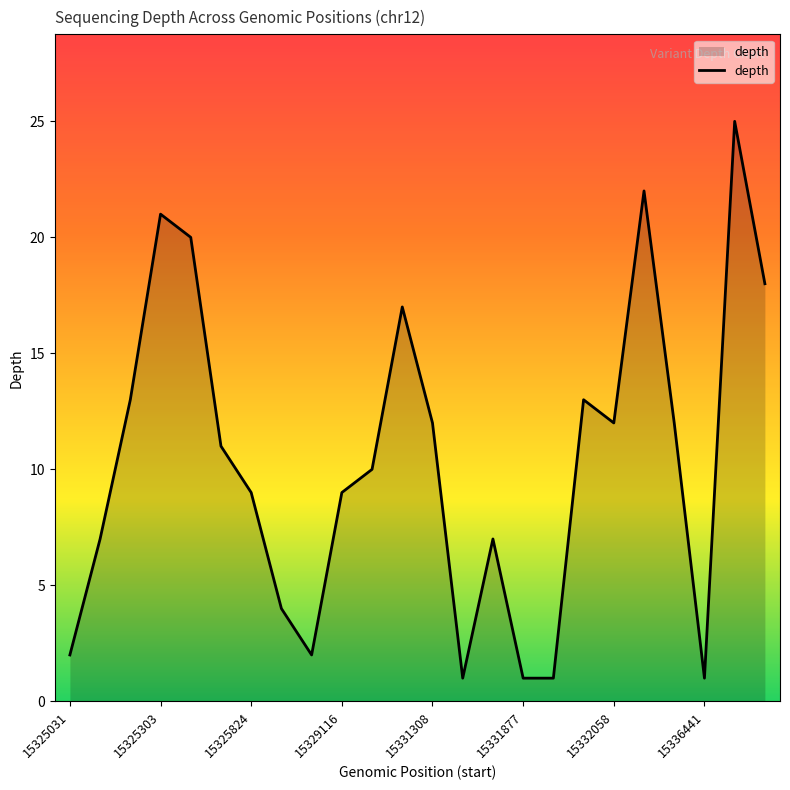

True or false: the data has more than 1 interior local peaks.

True